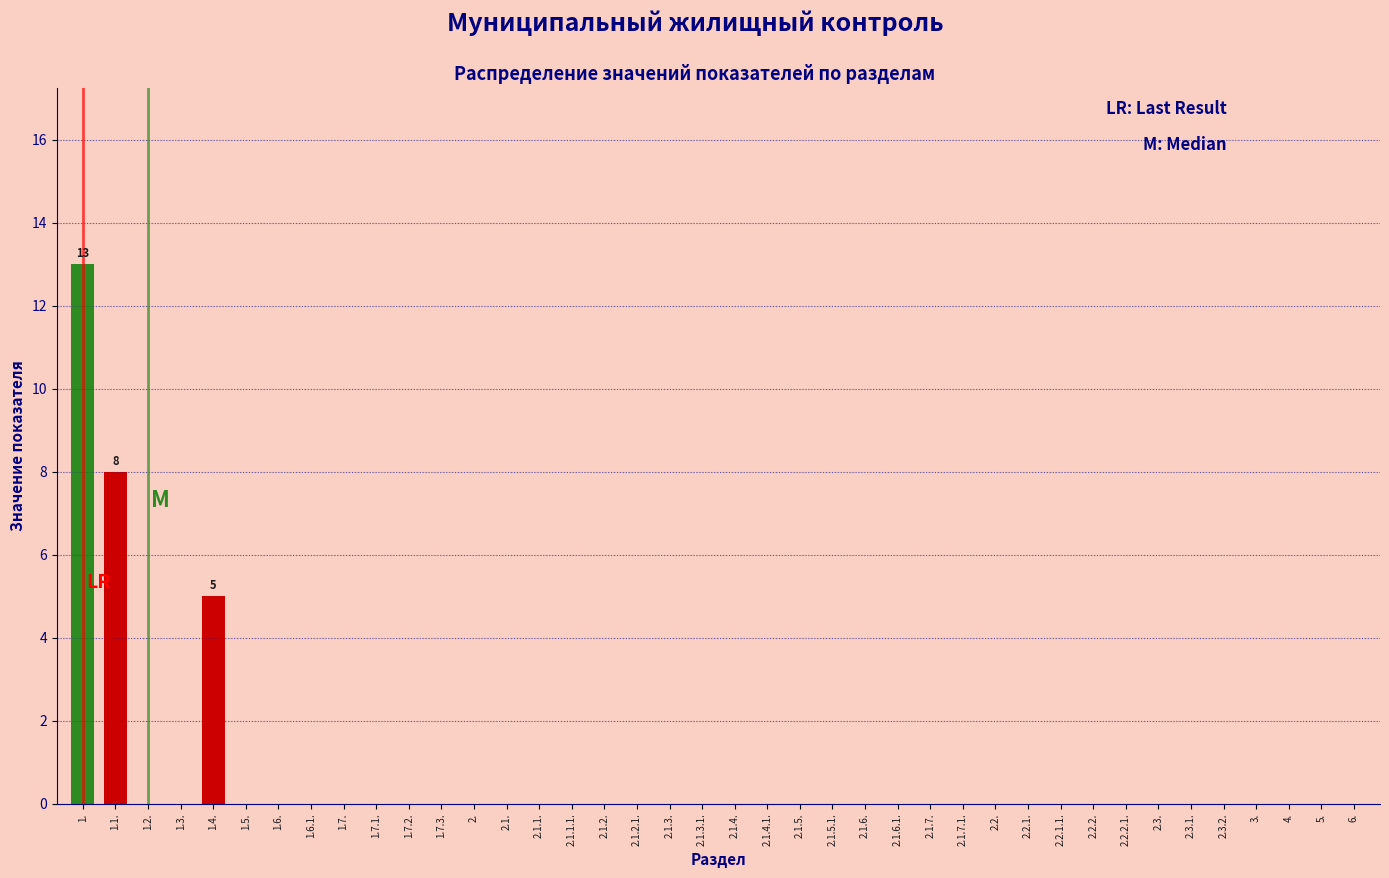

What is the sum of all values?

26